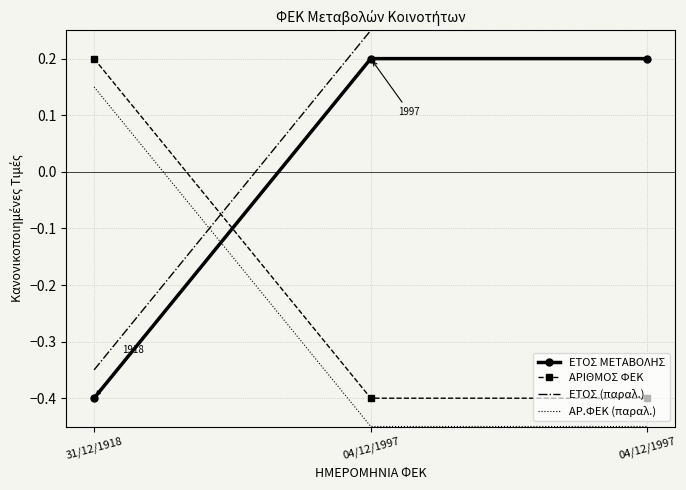

What value does the ΑΡ.ΦΕΚ (παραλ.) series have at 31/12/1918?

0.2